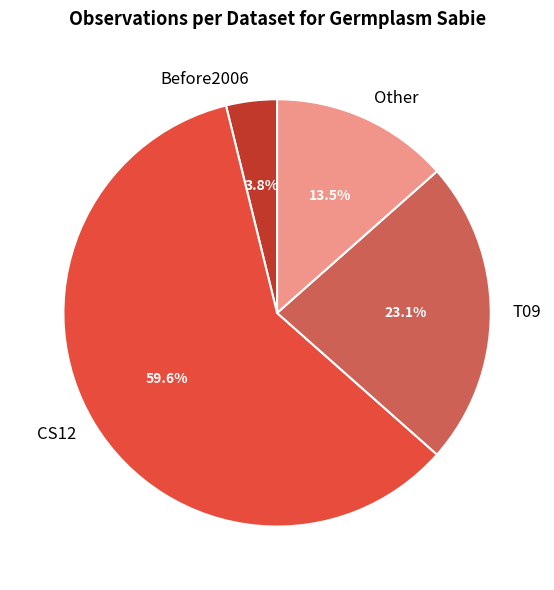

How many slices are in this pie chart?

4